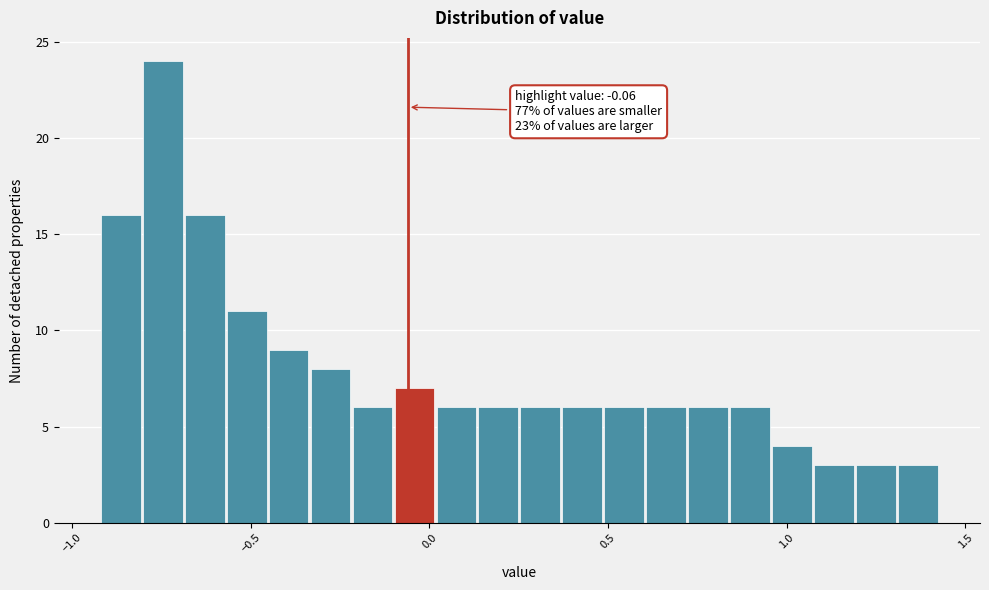

Read against the x-axis, roughly where is the centre of the tallest bar?

-0.75